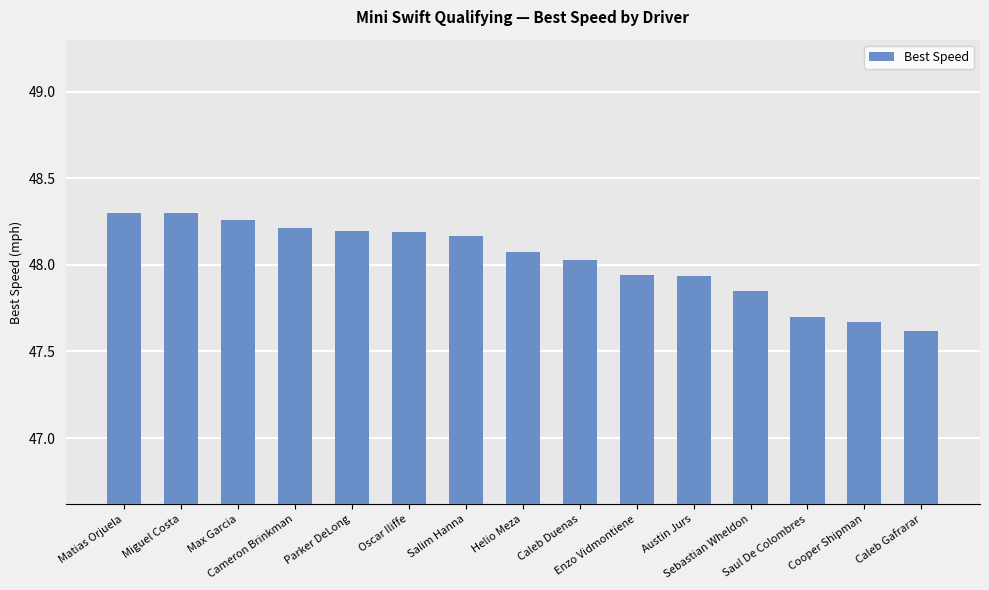

What is the minimum value shown in the chart?

47.6